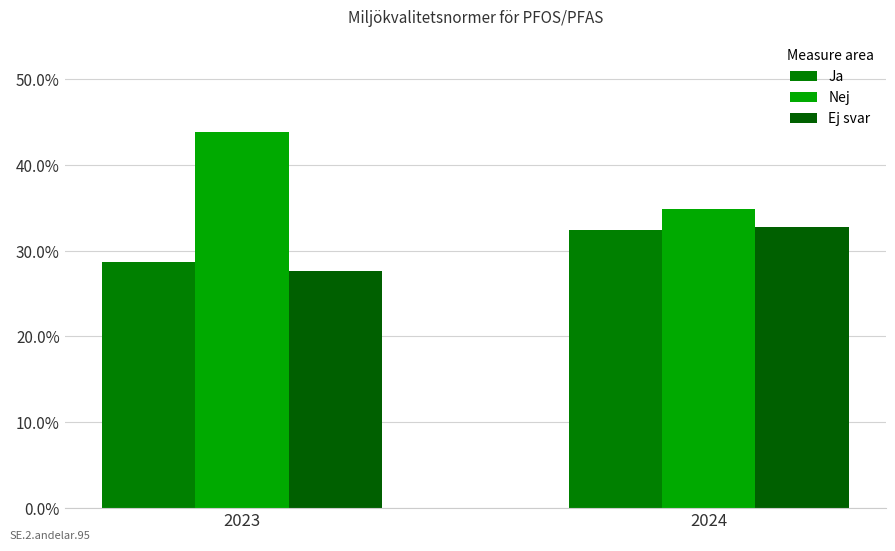

How many data points in Ej svar are less than 32?

1